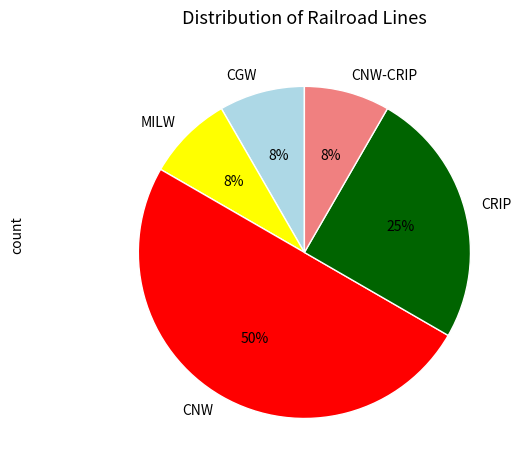

To the nearest percent, what is the average slice percentage?

20%